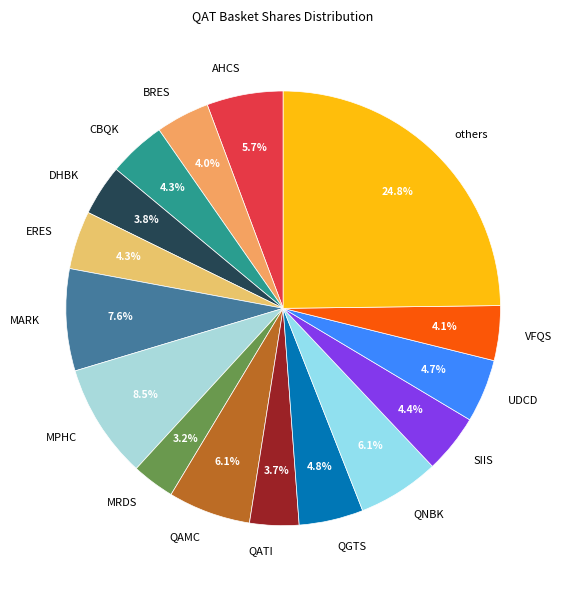

Between MPHC and CBQK, which is larger?

MPHC